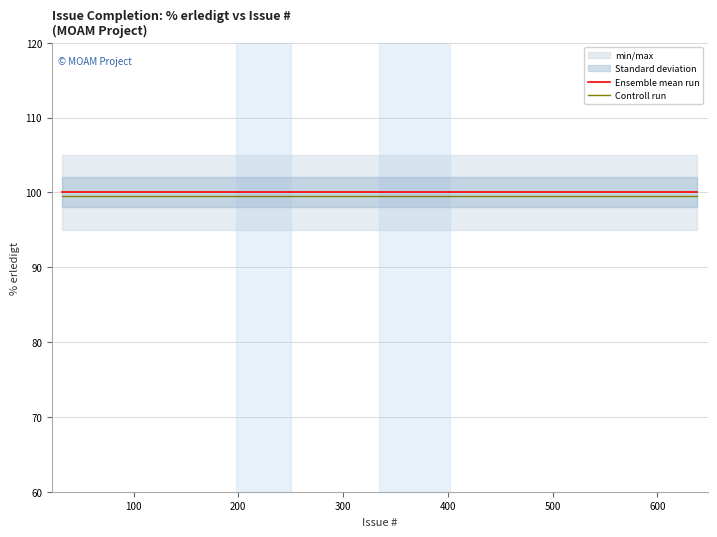

What is the maximum value for Ensemble mean run?

100.0